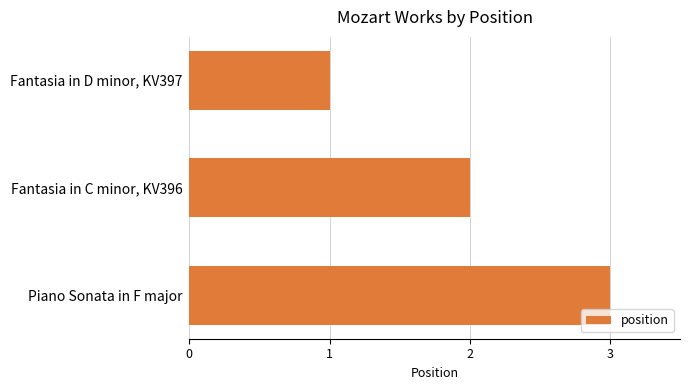

The chart shows a value of 3 at Piano Sonata in F major. True or false?

True